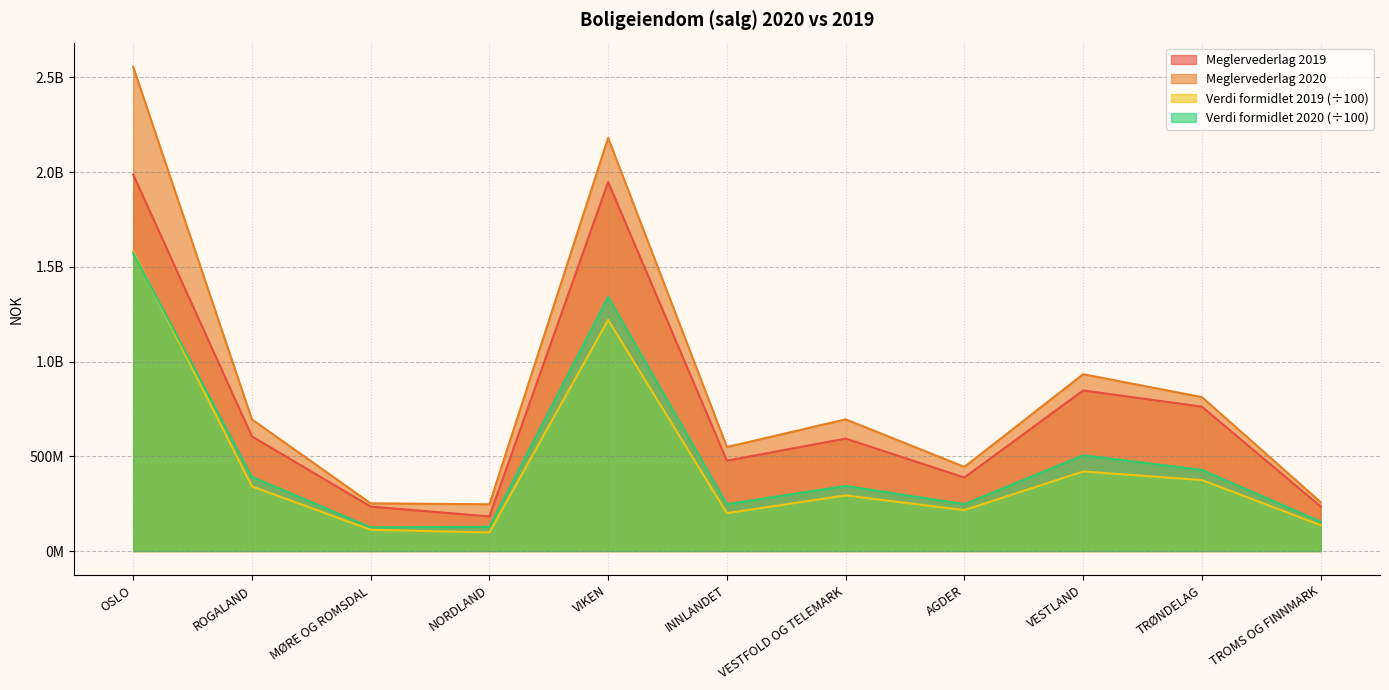

The Verdi formidlet 2019 series shows 374691755.7 at TRØNDELAG. True or false?

True